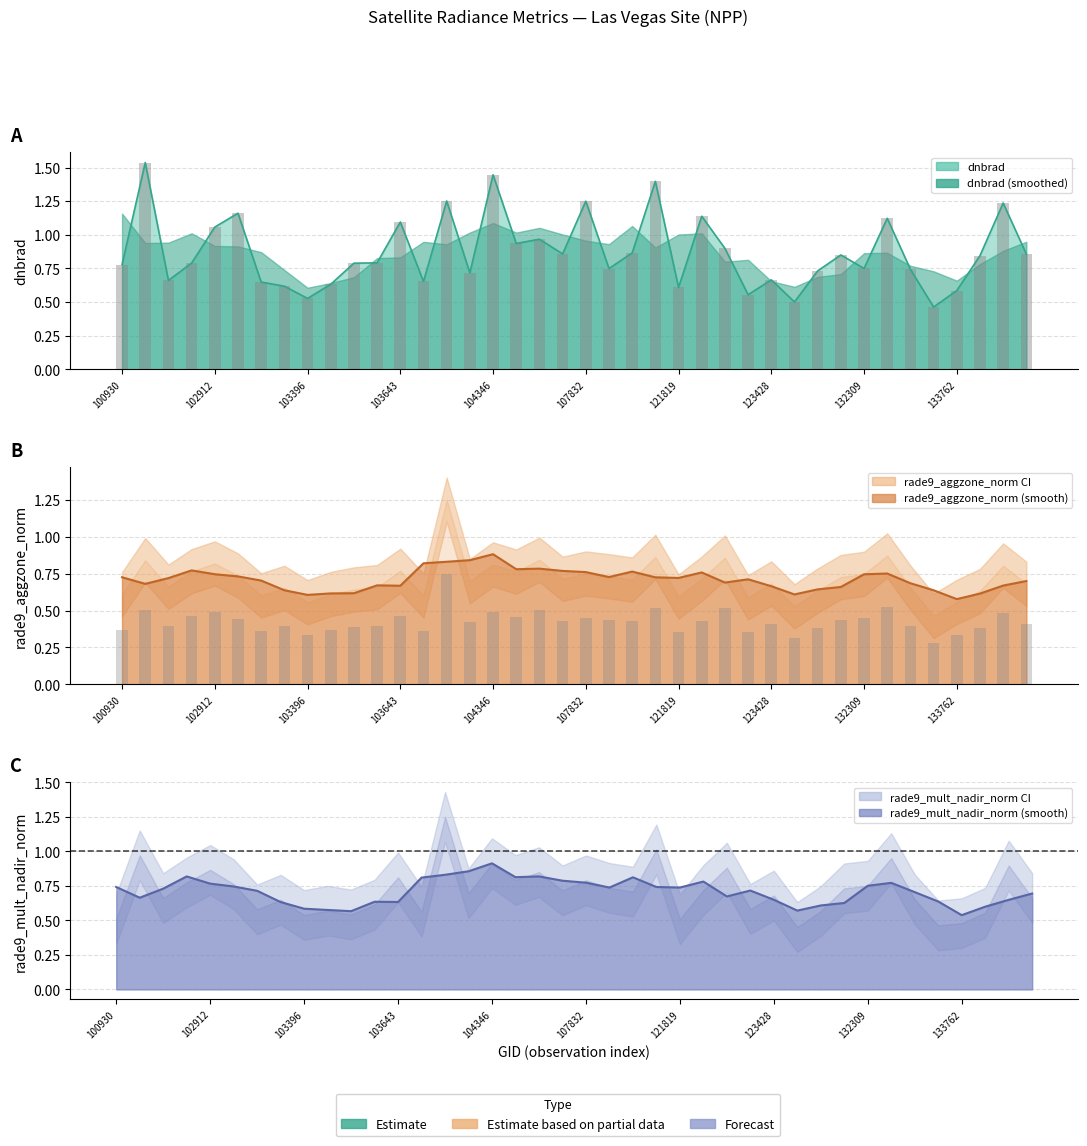

Between 102912 and 102919, which series saw the biggest shift?

dnbrad